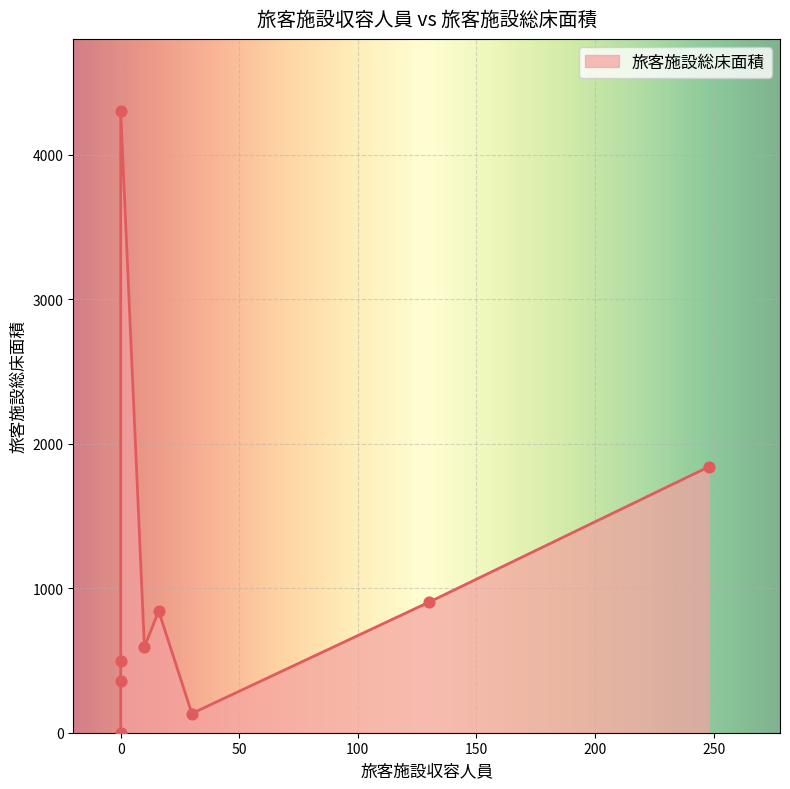

Between 玉藻地区客船乗り場 and 玉藻地区フェリー乗り場, which is larger?

玉藻地区フェリー乗り場